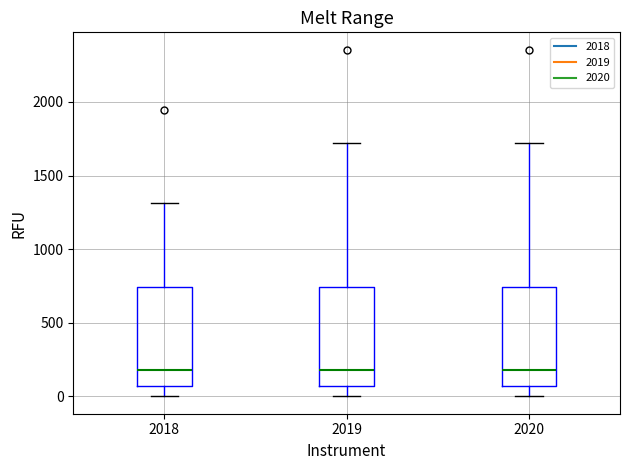

Where is the upper edge of the box at x = 2020 on the y-axis? The values are not printed on the chart, so give them approximately, as read against the axis.

750